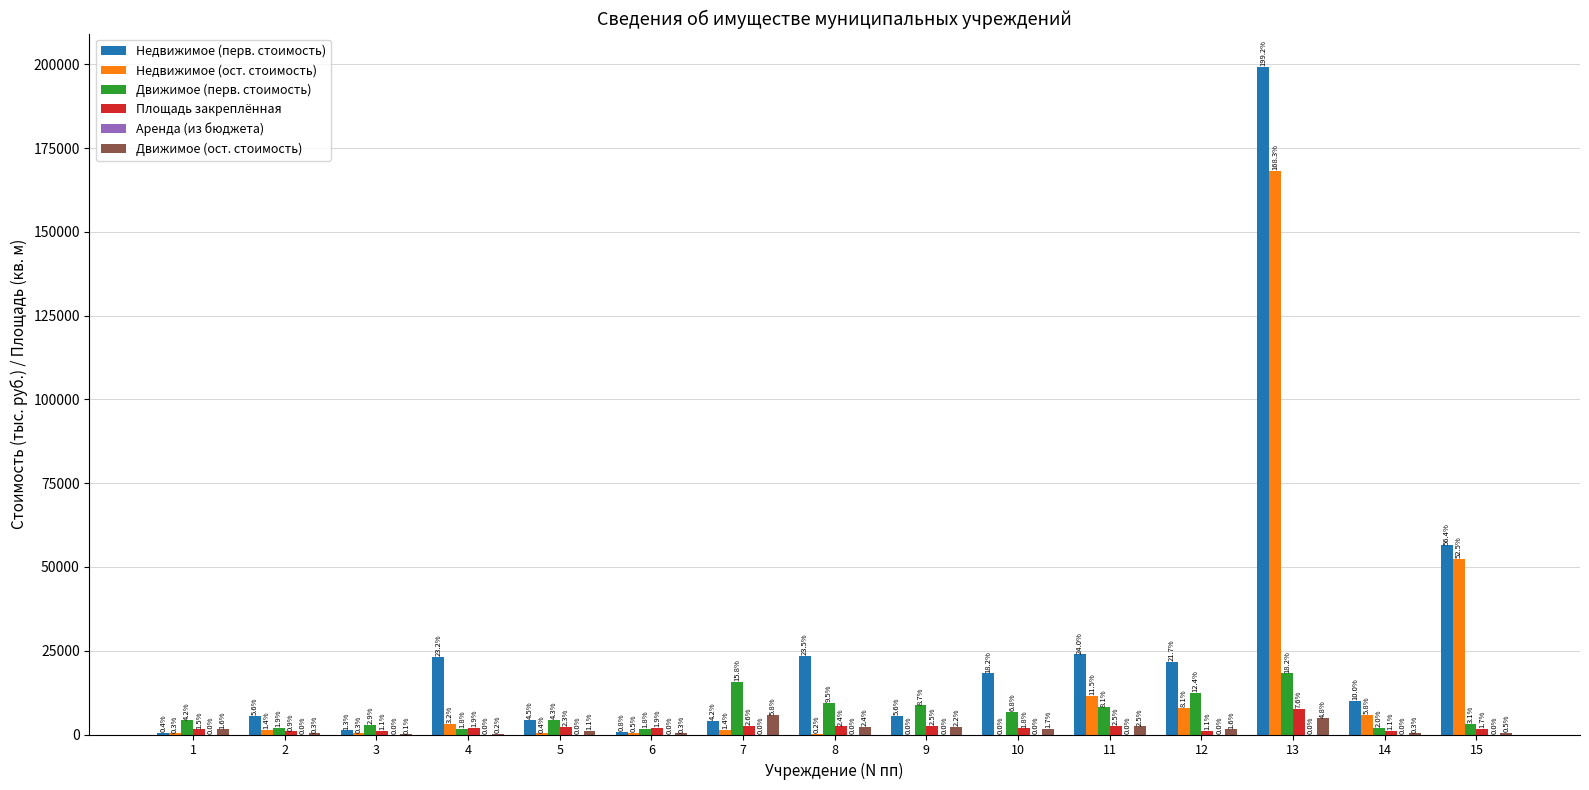

How many groups of bars are there?

15